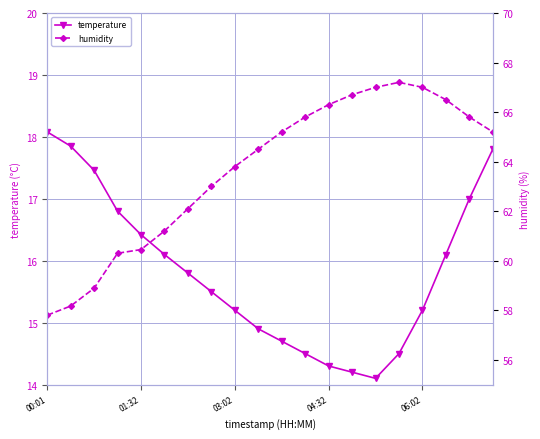

Rank the series by their maximum value, from lowest to highest.

temperature, humidity